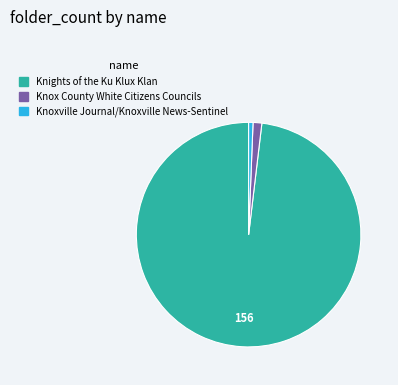

What is the smallest slice in the pie chart?

Knoxville Journal/Knoxville News-Sentinel